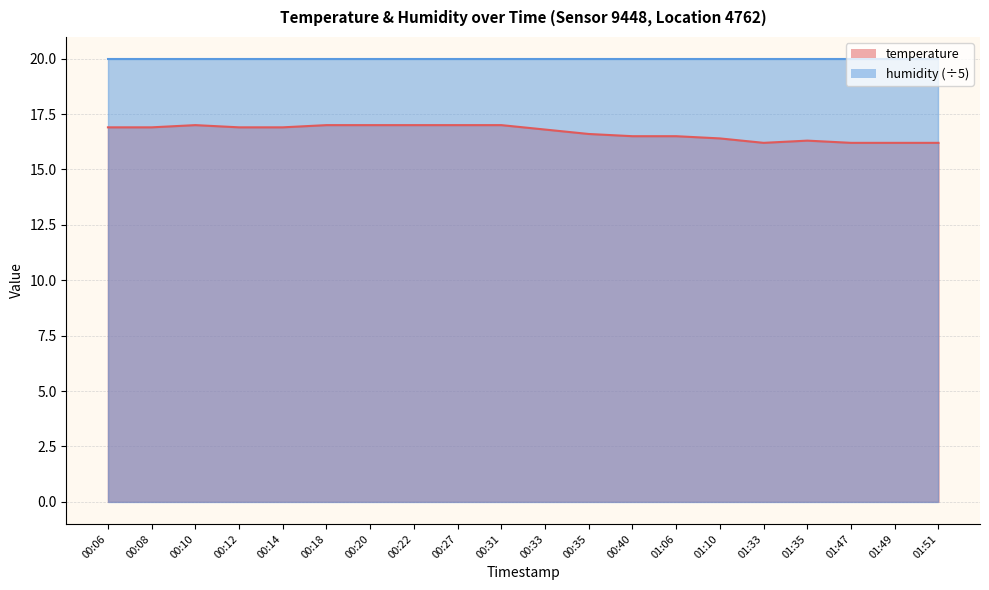

True or false: the data shows 16.2 at 01:33.

True